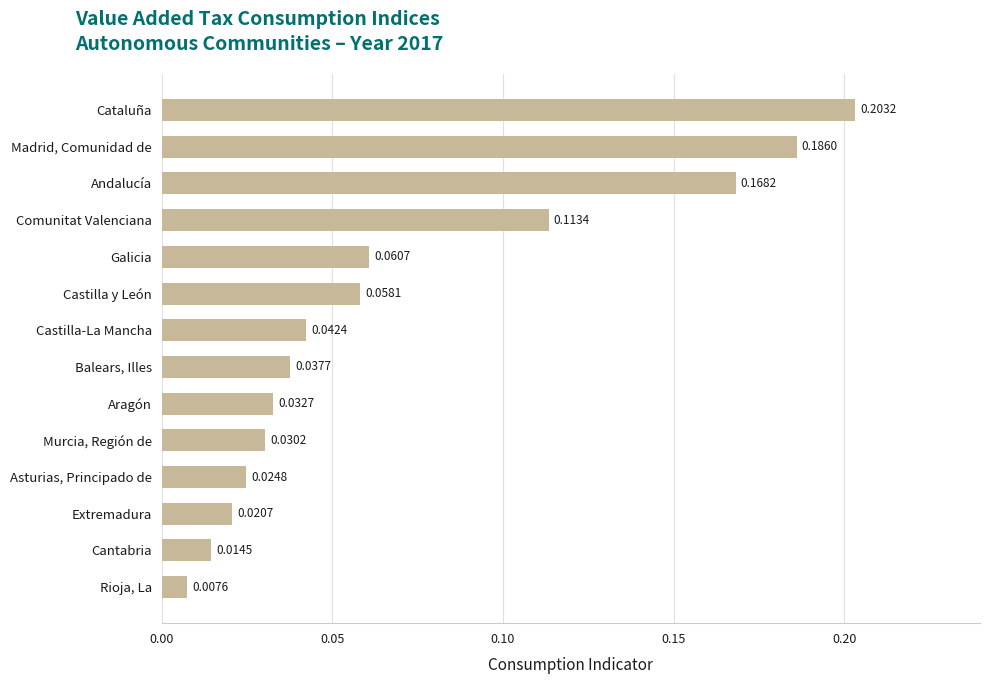

Where is the data nearest to the value 0?

Rioja, La